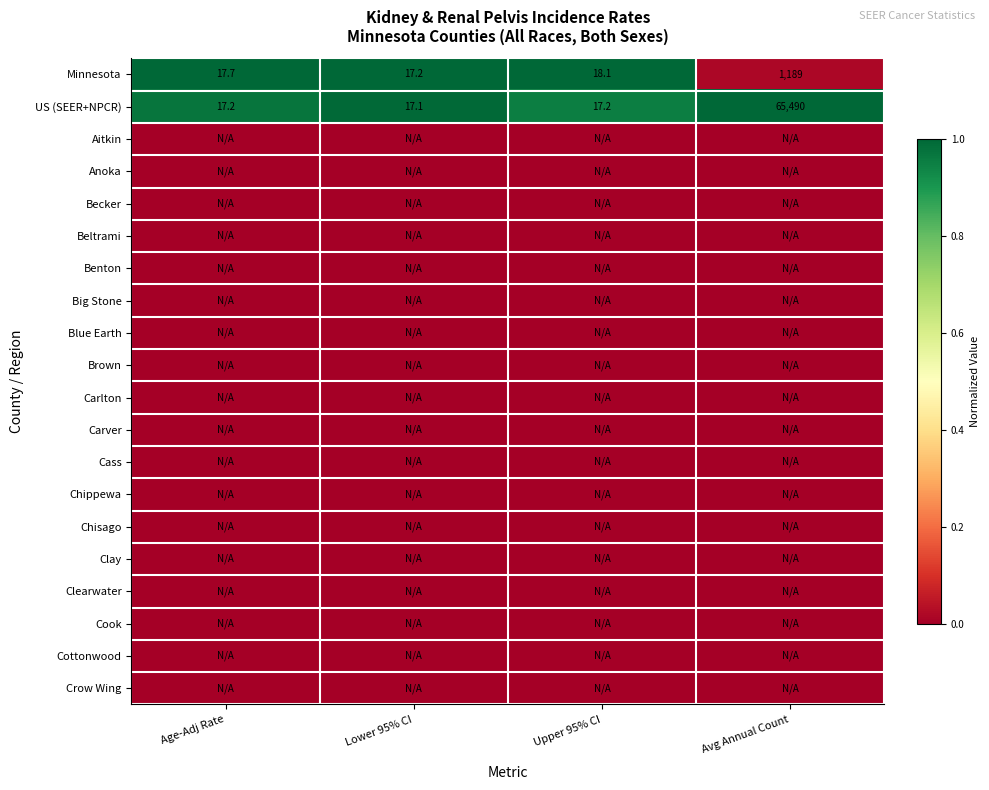

Is it true that US (SEER+NPCR) equals 29.1 at Age-Adj Rate?

False